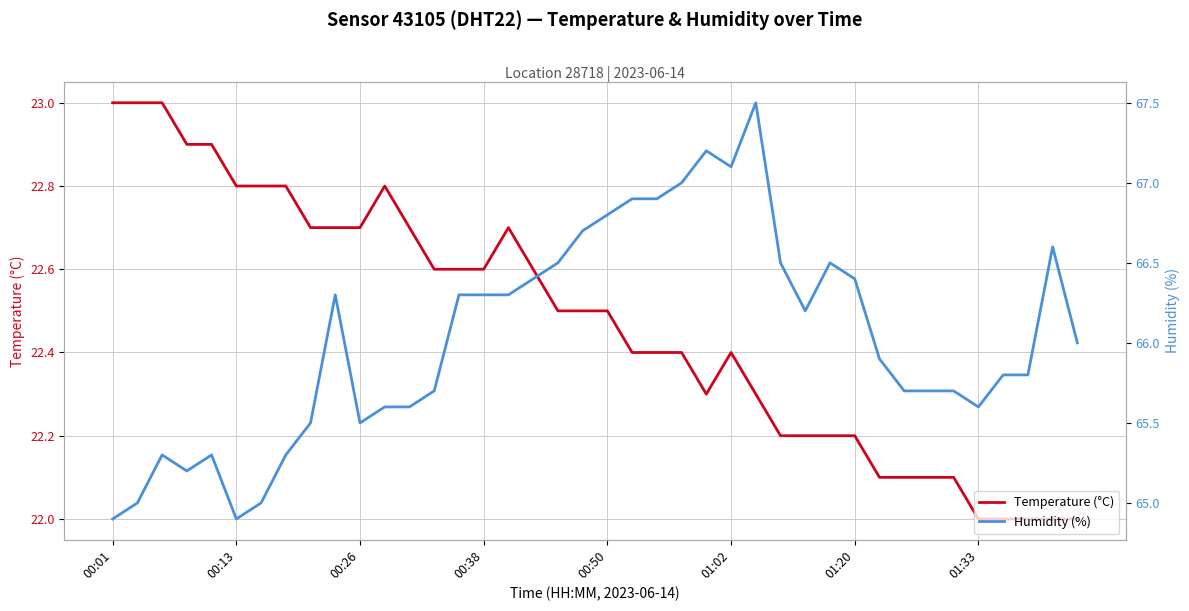

Is it true that Temperature (°C) equals 7.1 at 01:20?

False